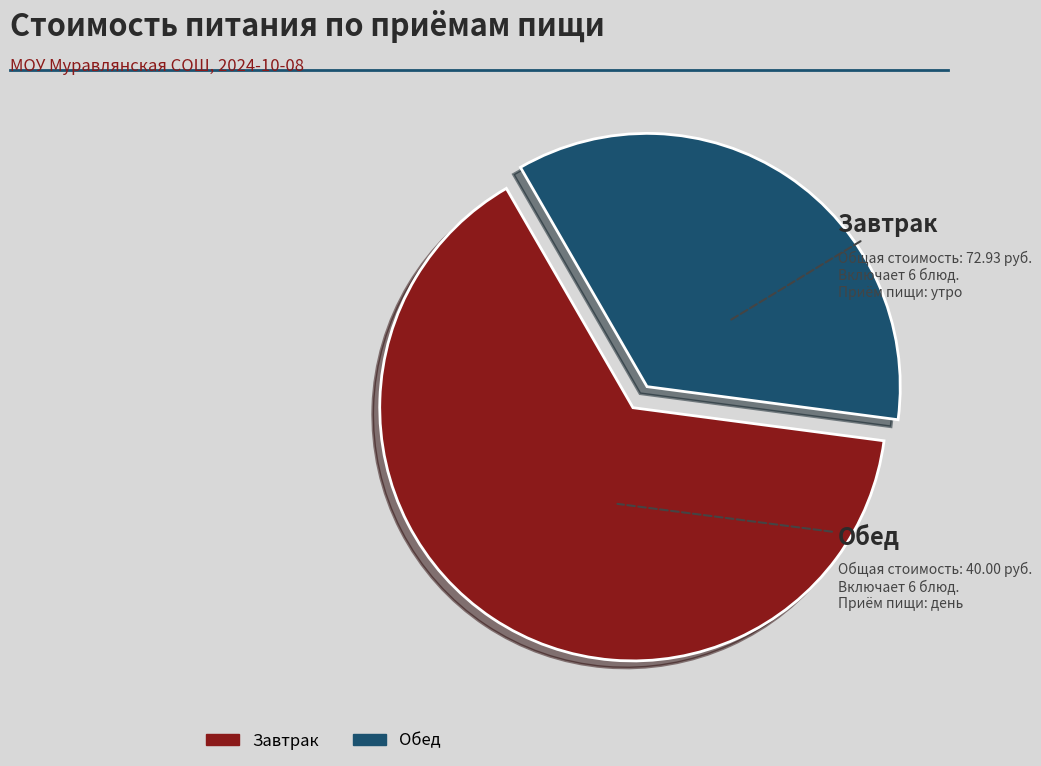

True or false: Завтрак accounts for 72% of the total.

False